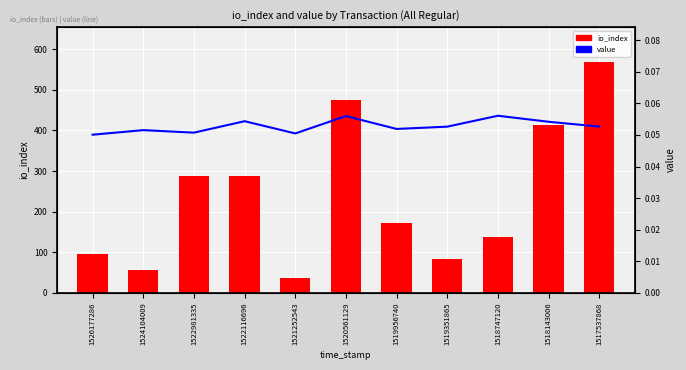

At which label does io_index first exceed 173?

1522981335